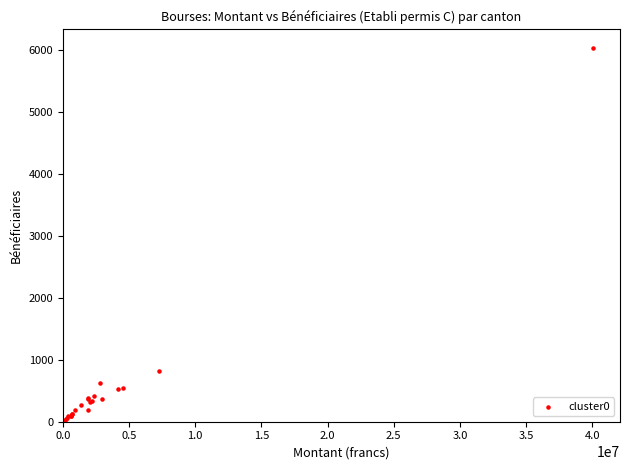

What Y value in the scatter plot is closest to 3018?

814